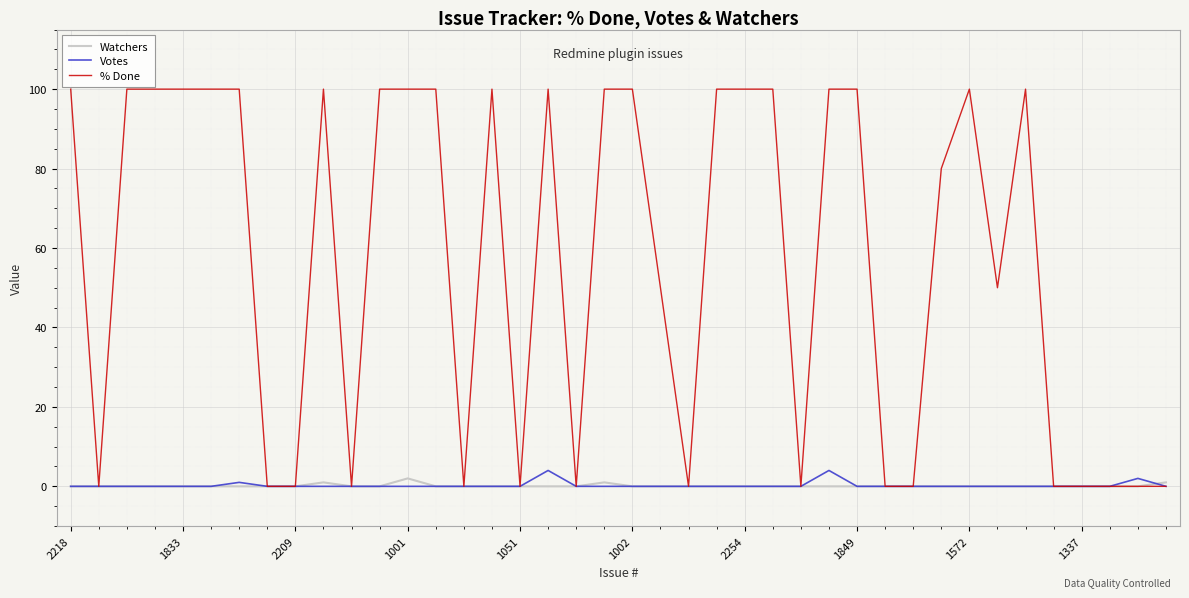

What is the greatest value displayed?

100